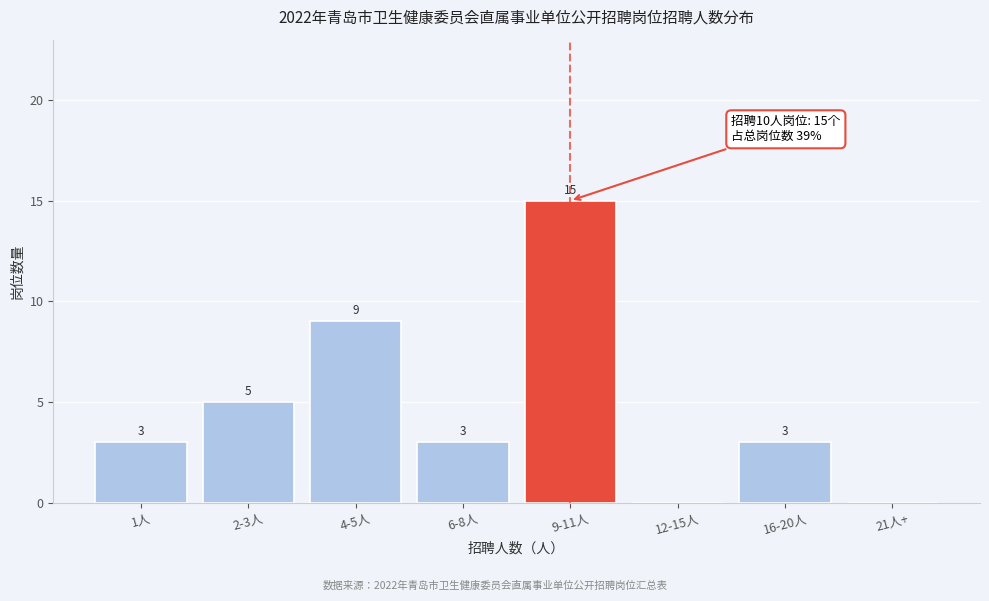

Reading right to left, what are all the values shown in this chart?

21人+=0	16-20人=3	12-15人=0	9-11人=15	6-8人=3	4-5人=9	2-3人=5	1人=3